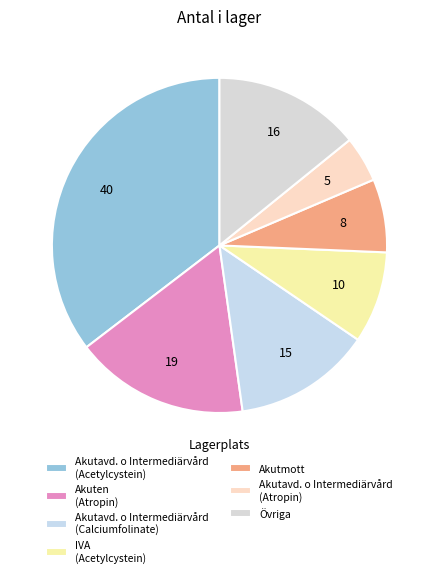

Rank the categories by value from lowest to highest.

Akutavd. o Intermediärvård (Atropin), Akutmott, IVA (Acetylcystein), Akutavd. o Intermediärvård (Calciumfolinate), Övriga, Akuten (Atropin), Akutavd. o Intermediärvård (Acetylcystein)